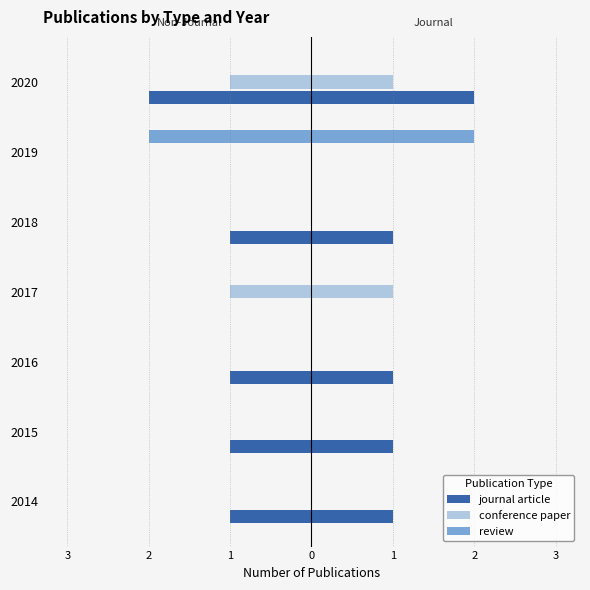

Is the value of conference paper at 2016 greater than the value of journal article at 2016?

Yes